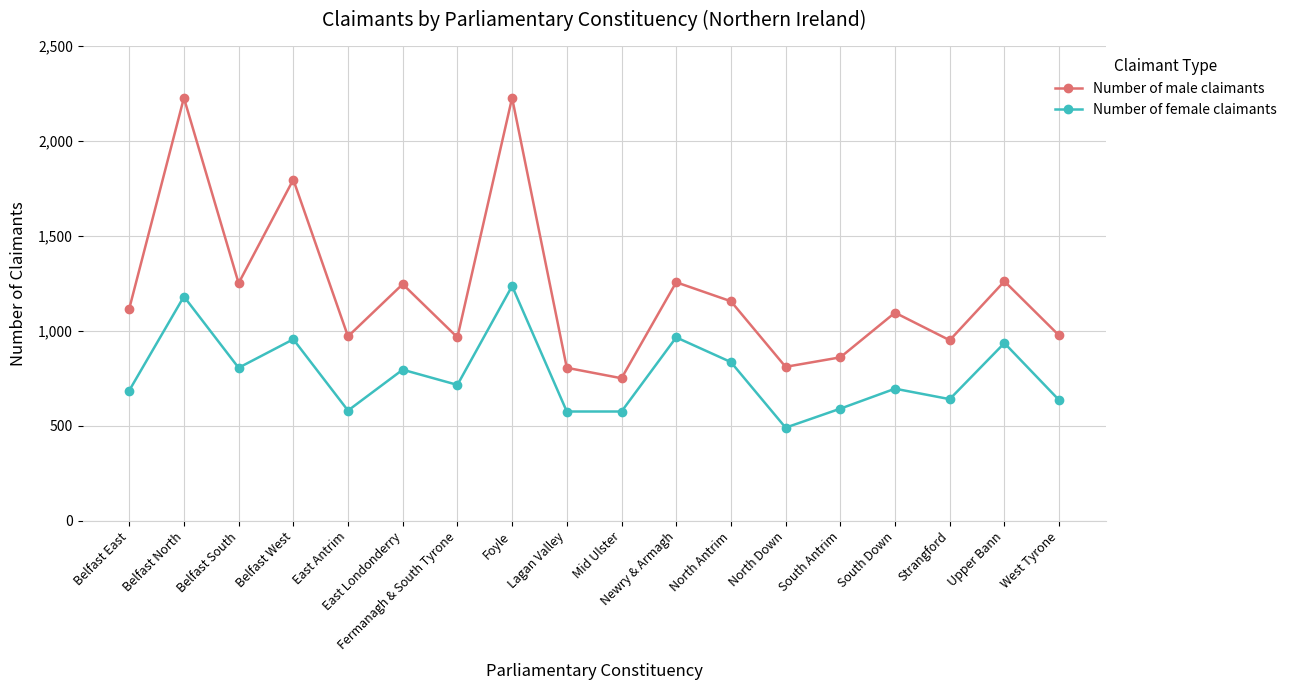

Which category has the lowest value in the Number of male claimants series?

Mid Ulster